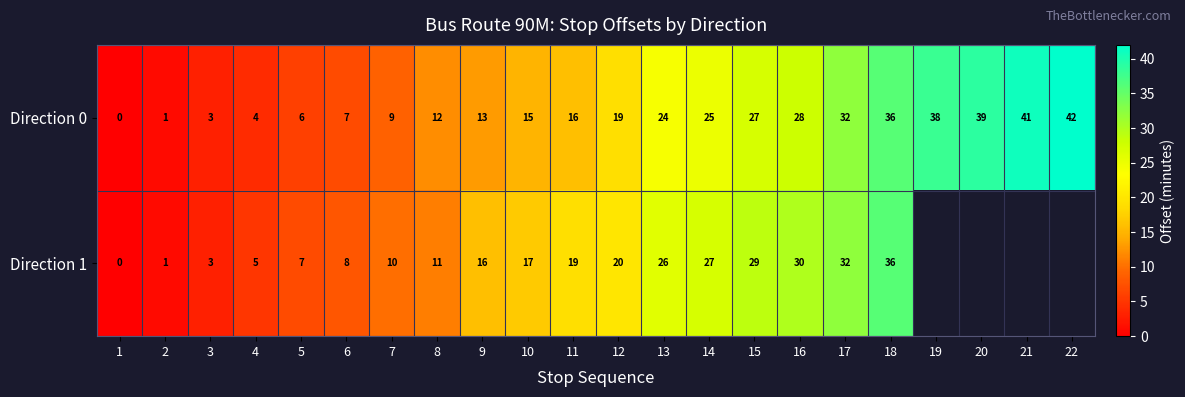

Rank the categories by Direction 0 value from lowest to highest.

1, 2, 3, 4, 5, 6, 7, 8, 9, 10, 11, 12, 13, 14, 15, 16, 17, 18, 19, 20, 21, 22